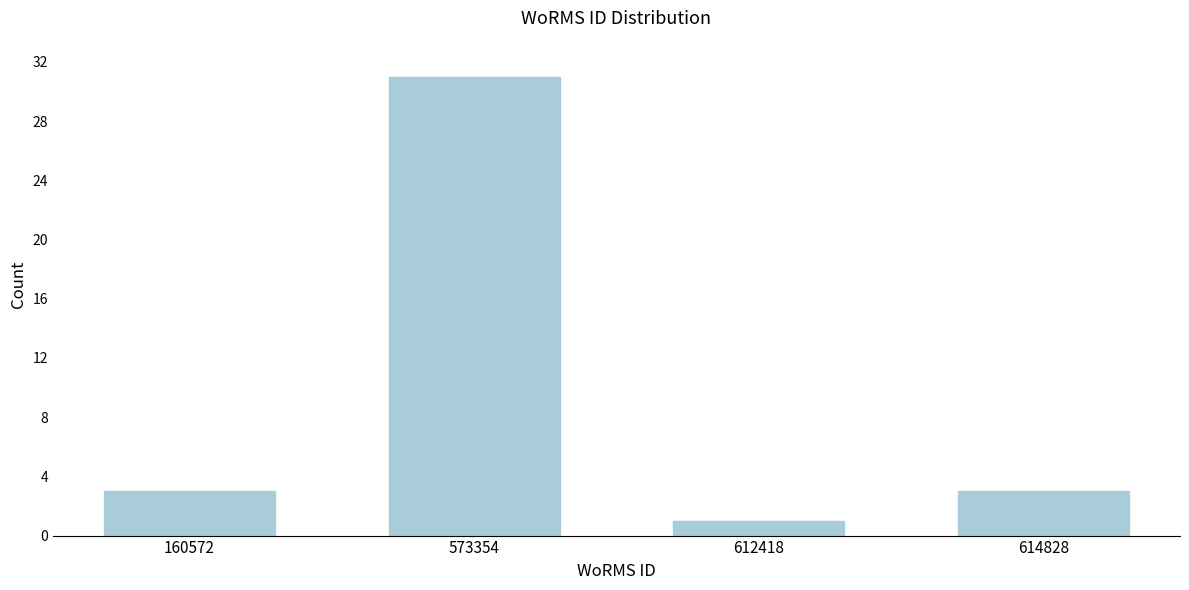

Reading left to right, extract all data points from this chart.

160572=3	573354=31	612418=1	614828=3